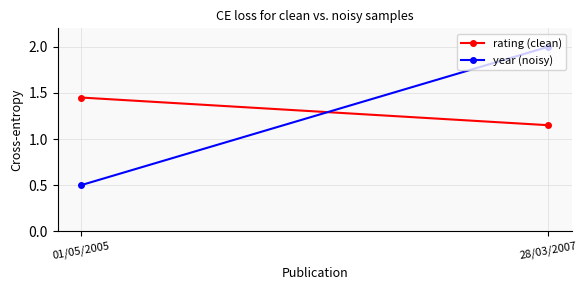

True or false: rating (clean) has a value of 1.5 at 01/05/2005.

True